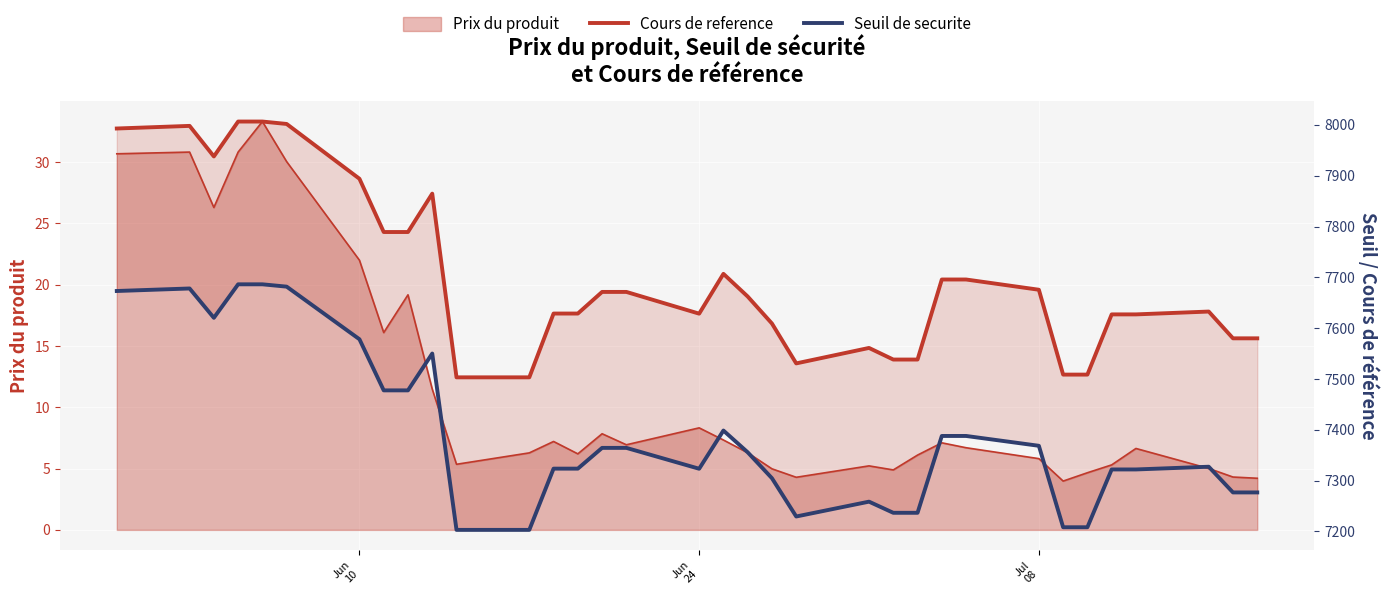

What is the value of the Seuil de securite point at the 28th from the left?

7208.3